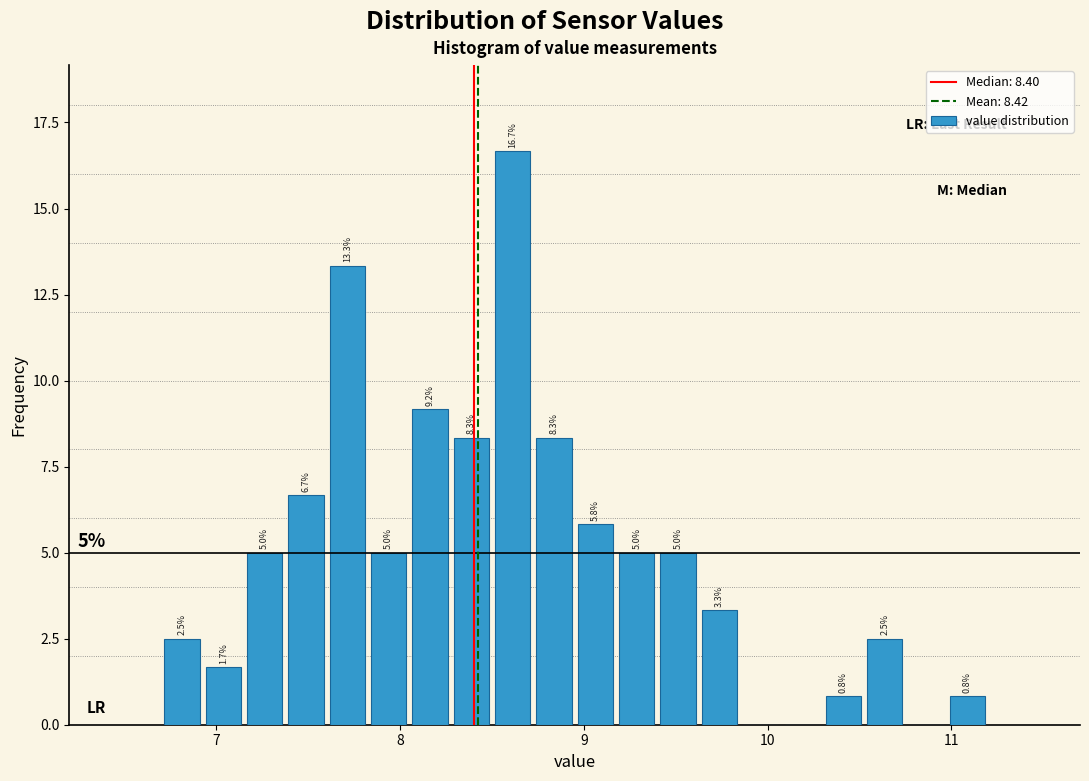

Read against the x-axis, roughly where is the centre of the tallest bar?

8.6